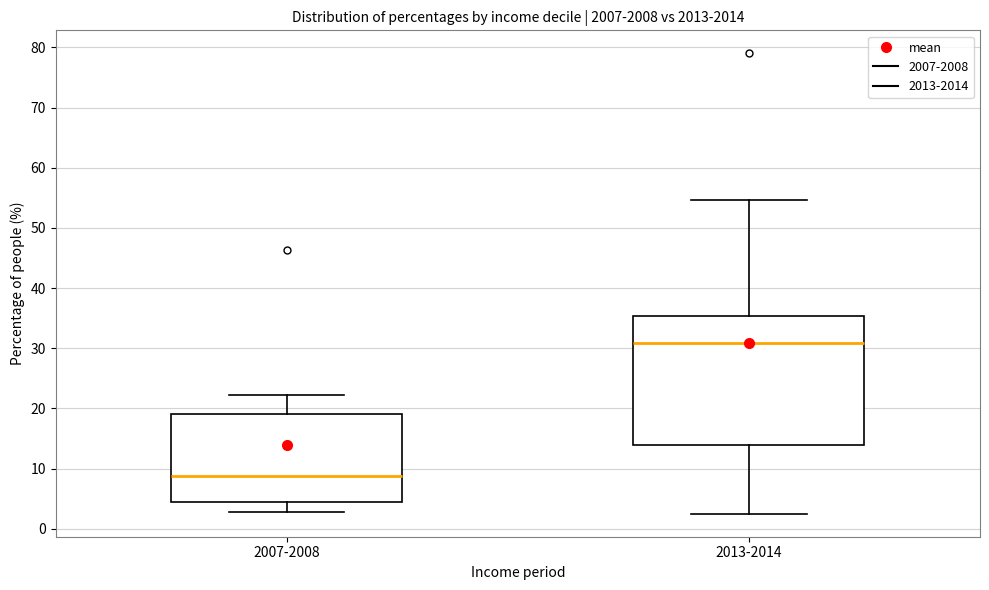

Where does the upper whisker of the box for 2007-2008 end on the y-axis? The values are not printed on the chart, so give them approximately, as read against the axis.

22